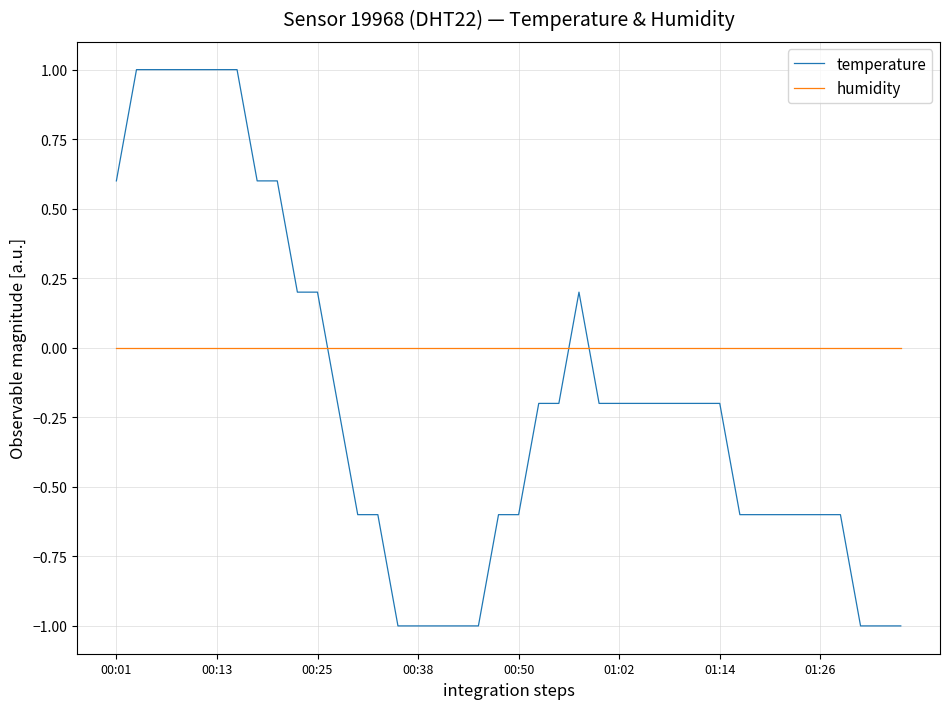

What is the smallest value displayed?

-1.0